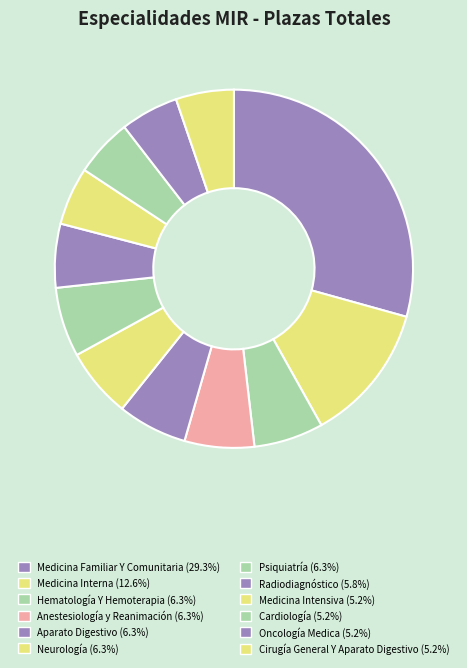

Count the number of slices in the pie.

12